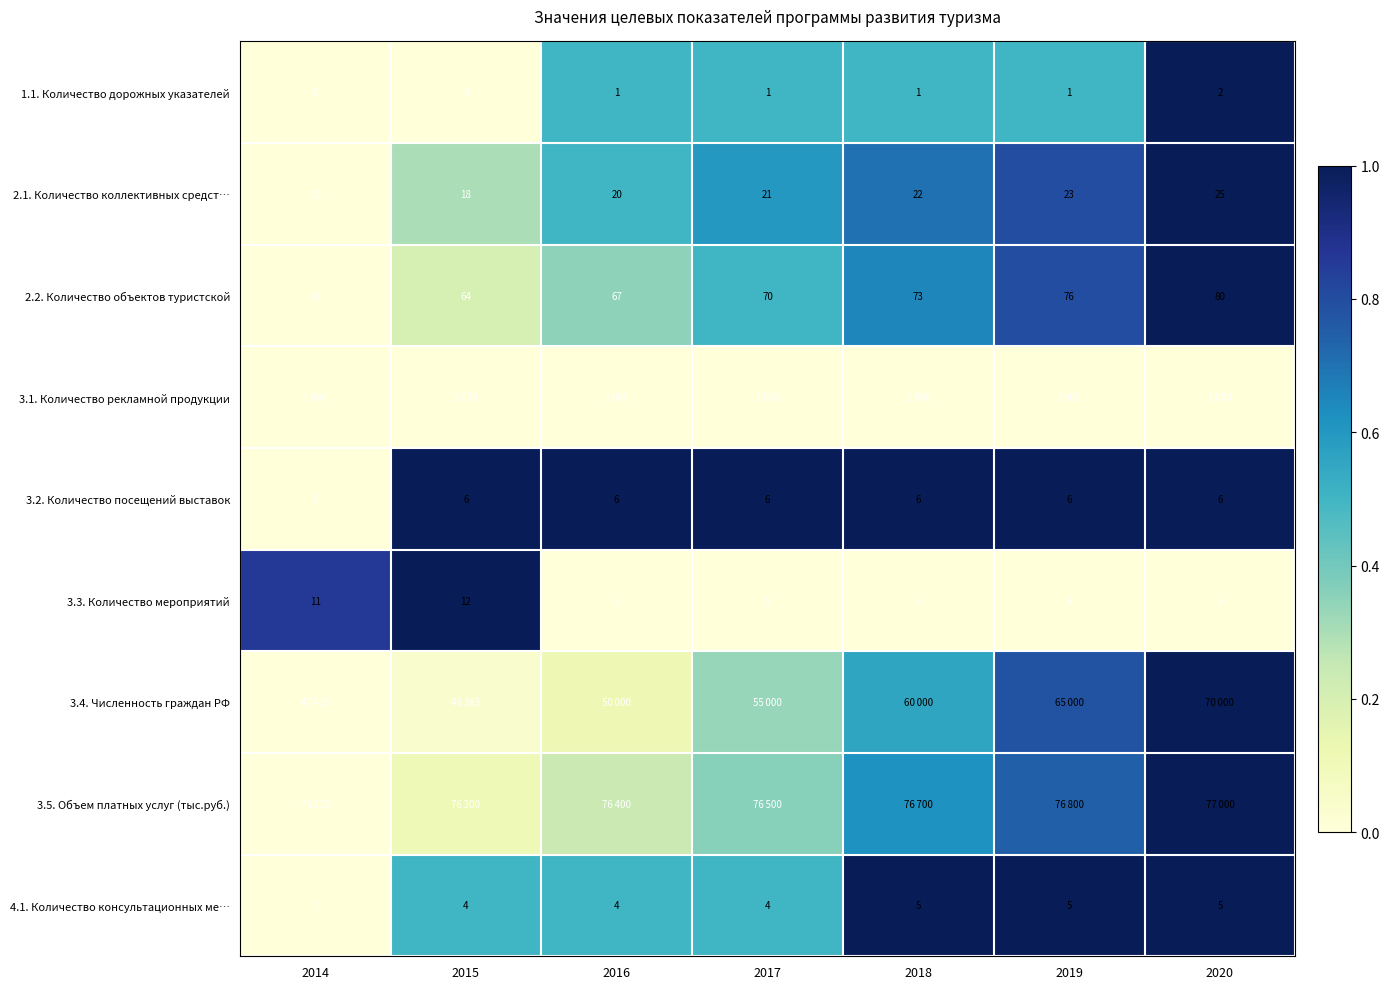

What is the difference between the maximum and minimum values in the 3.2. Количество посещений выставок series?

1.0